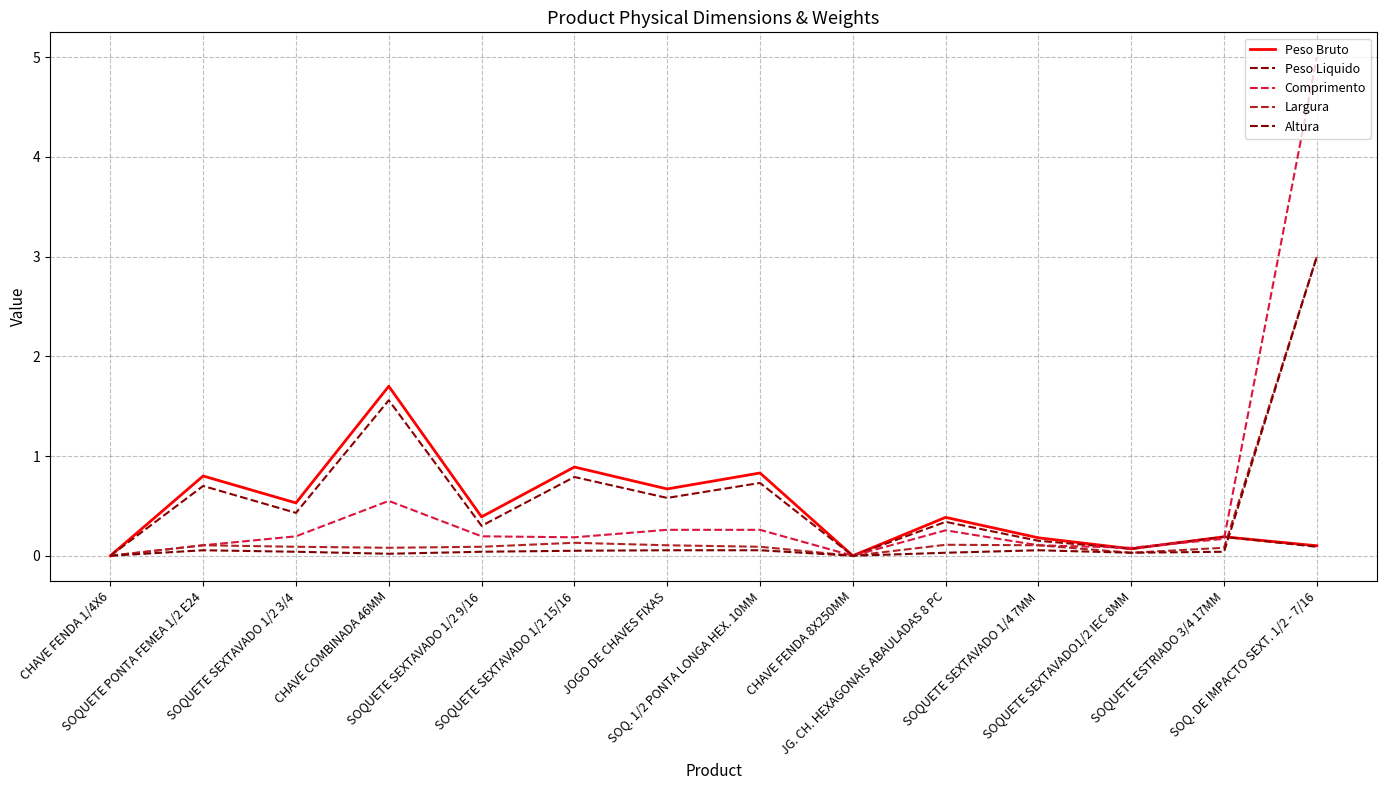

How many lines are shown in the chart?

5